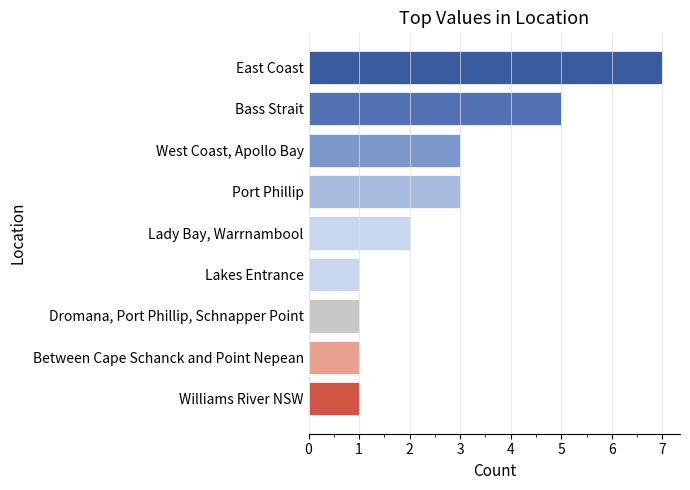

Between Between Cape Schanck and Point Nepean and East Coast, which is larger?

East Coast